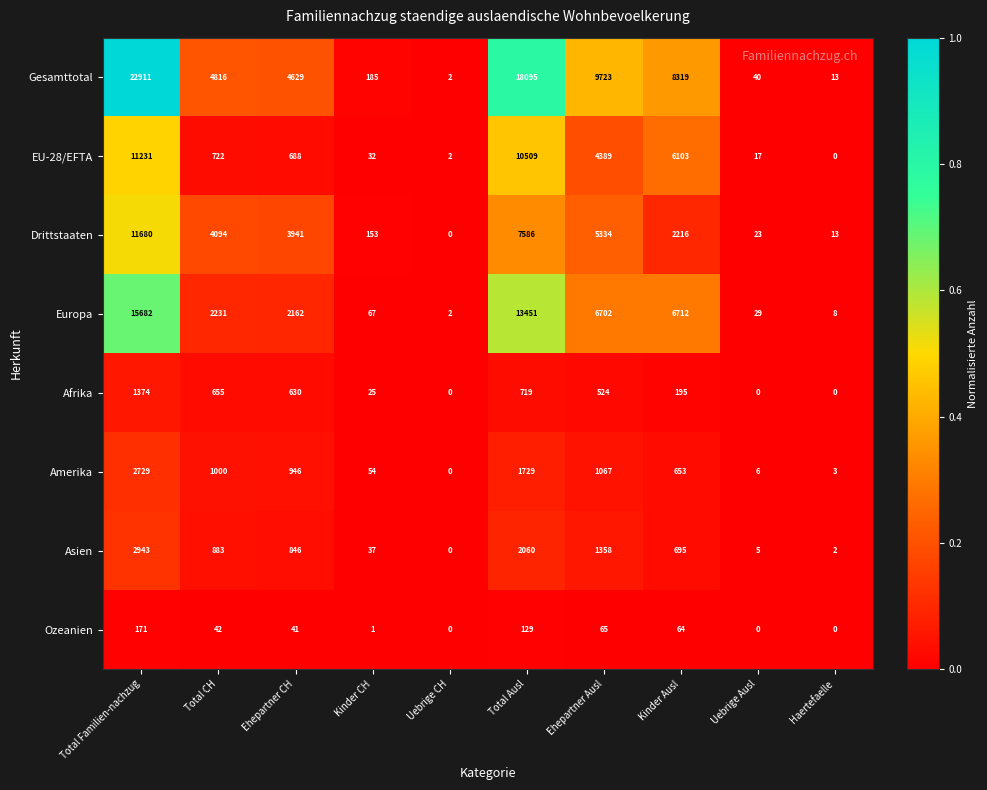

What is the difference between the maximum and minimum values in the EU-28/EFTA series?

11231